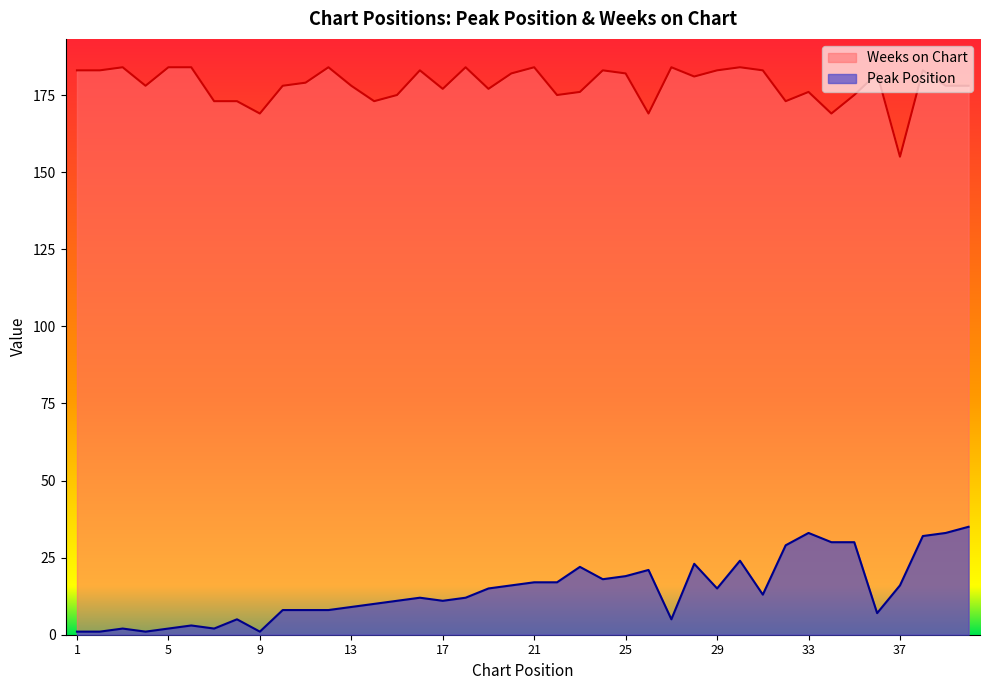

Does the chart have visible grid lines?

No